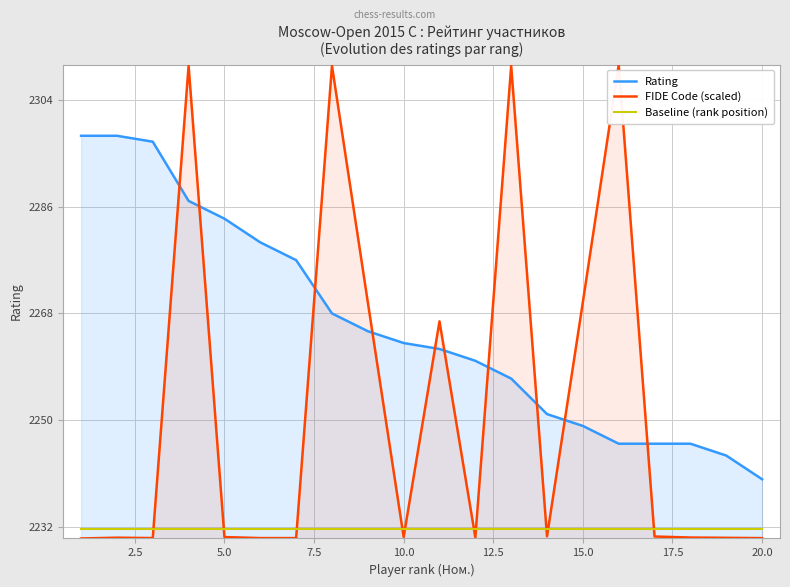

What is the value of the FIDE Code (scaled) point at the 2nd from the left?

2230.1